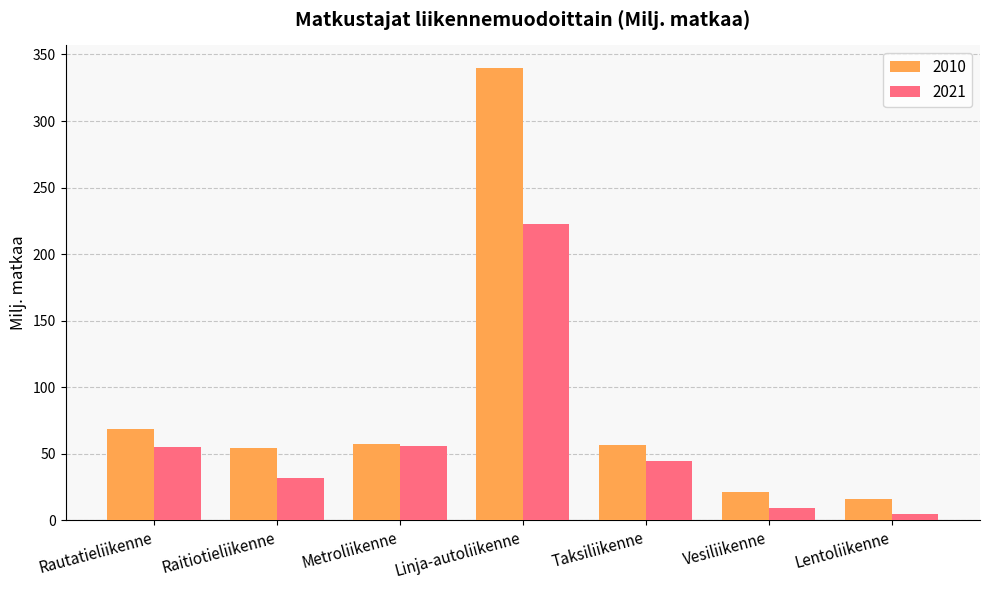

Which series has the widest spread of values?

2010